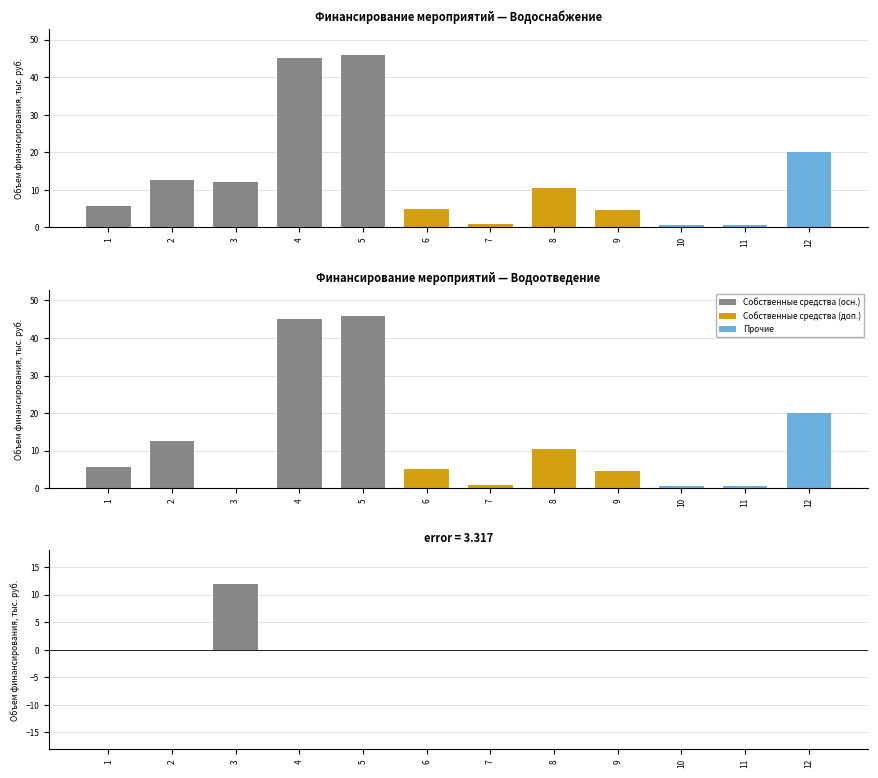

What is the value of the Водоснабжение bar at the 1st from the left?

5.5